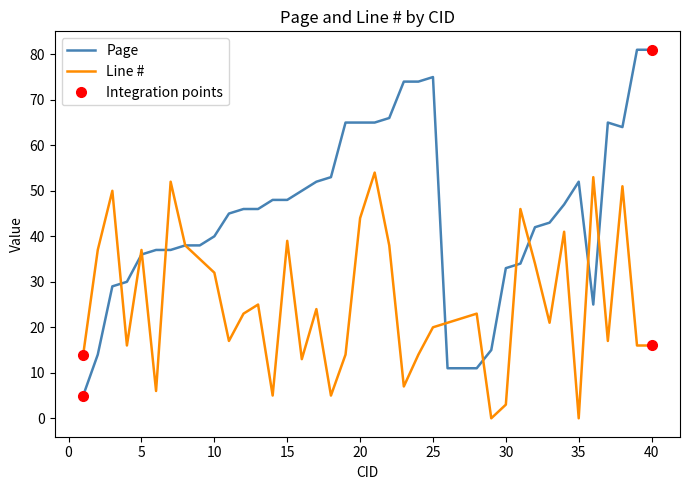

Which series has the widest spread of values?

Page